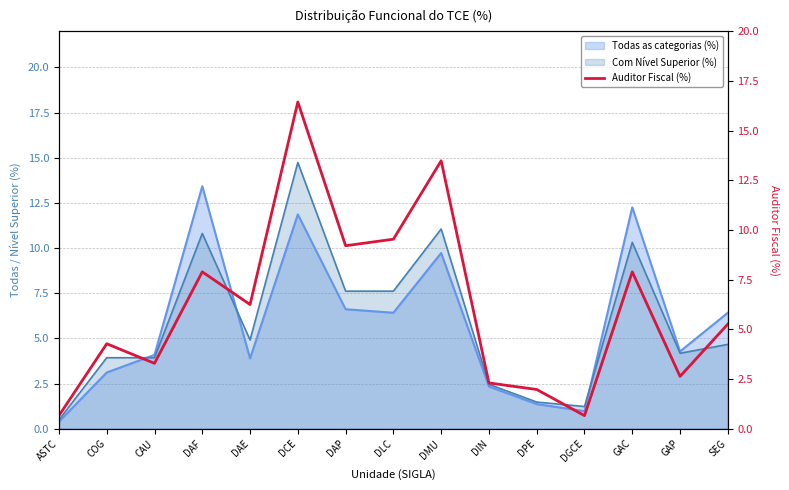

What is the greatest value displayed?

16.4